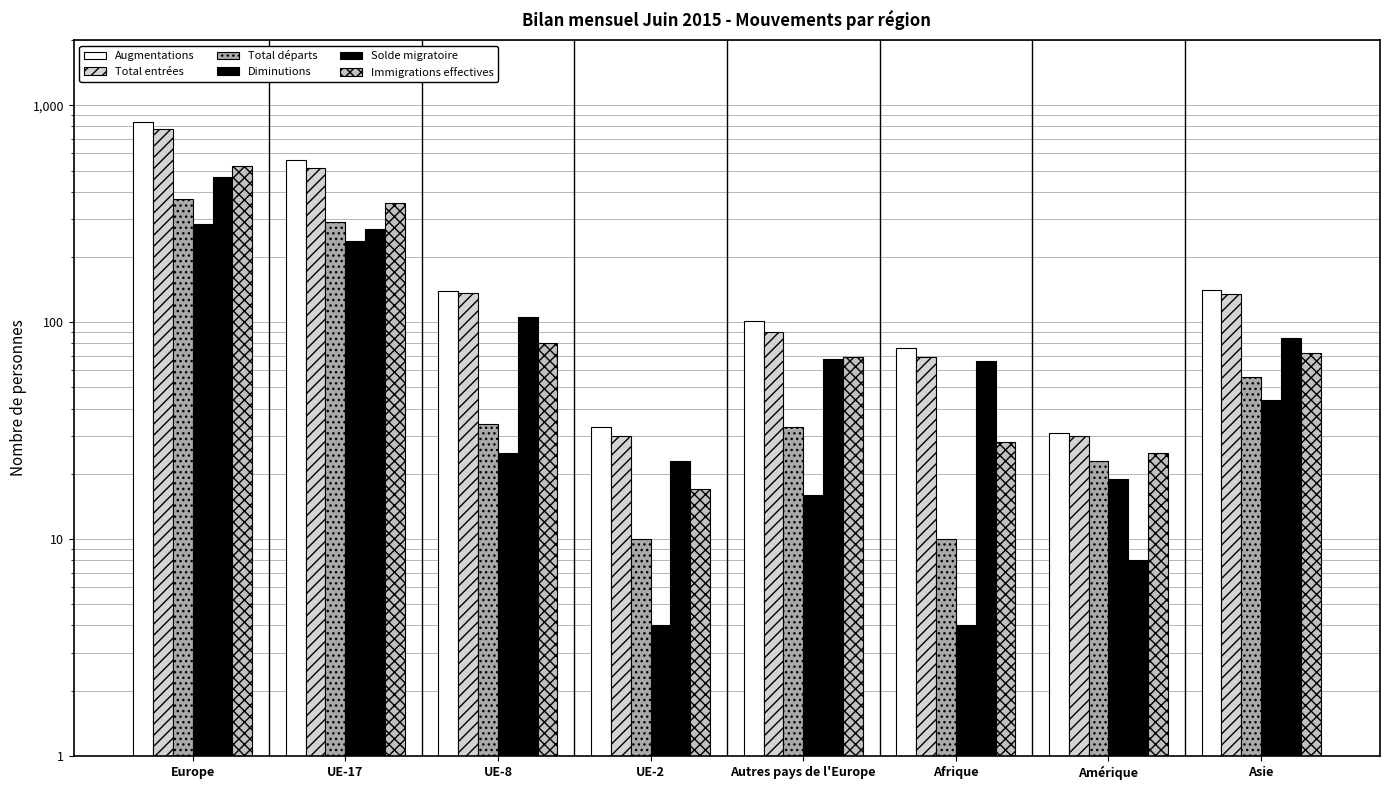

What are all the series names shown in the legend?

Augmentations, Total entrées, Total départs, Diminutions, Solde migratoire, Immigrations effectives